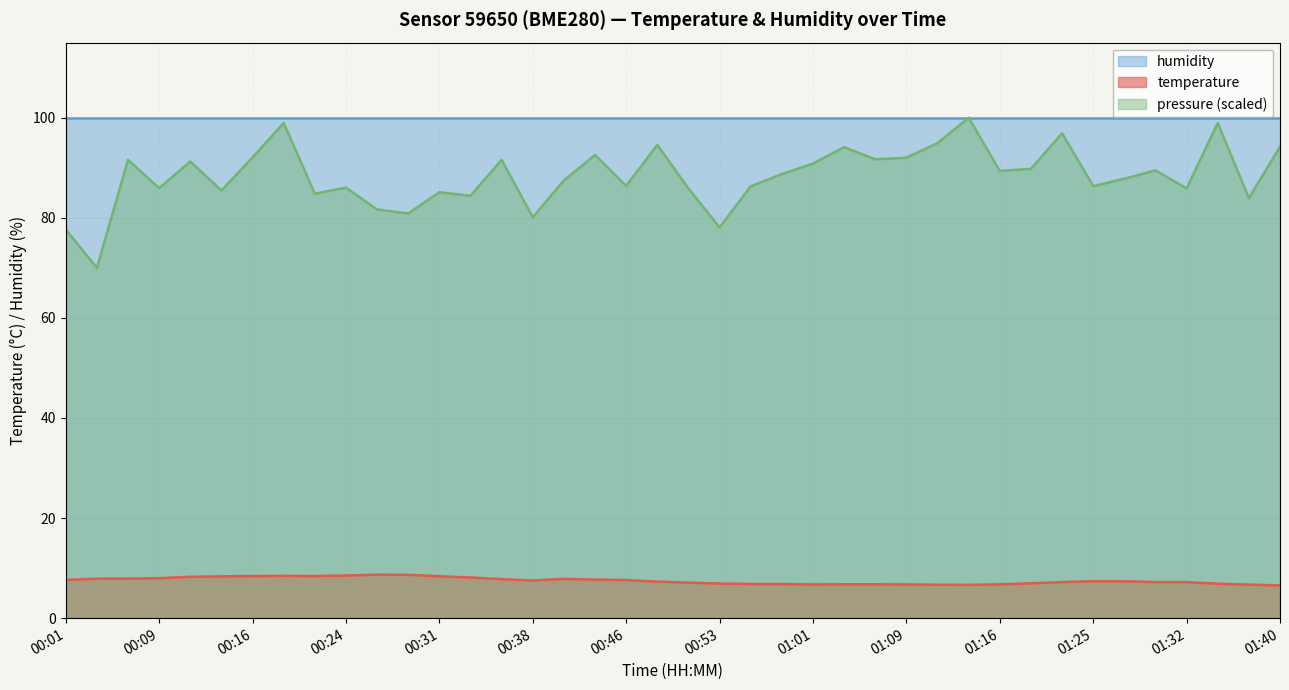

How many series are shown in this chart?

3